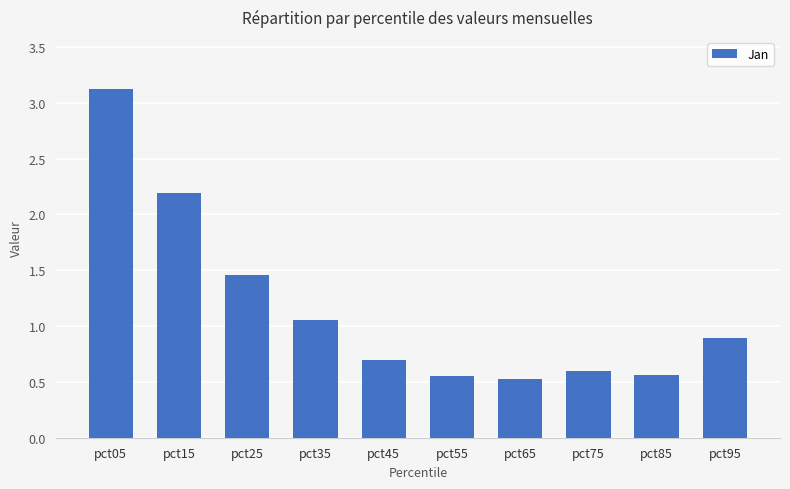

What is the maximum value shown in the chart?

3.1